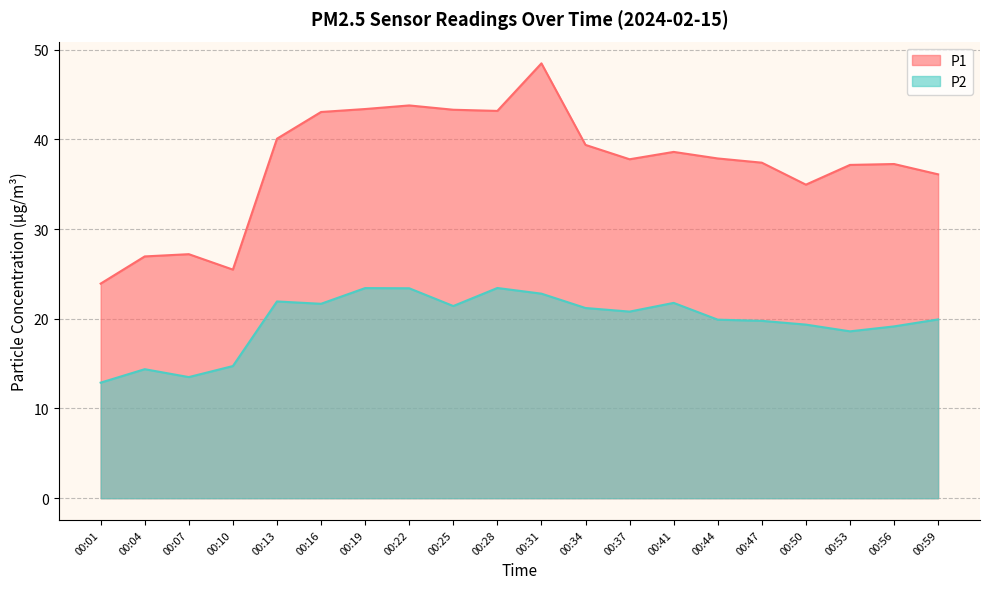

True or false: P2 has a value of 9.4 at 00:41.

False